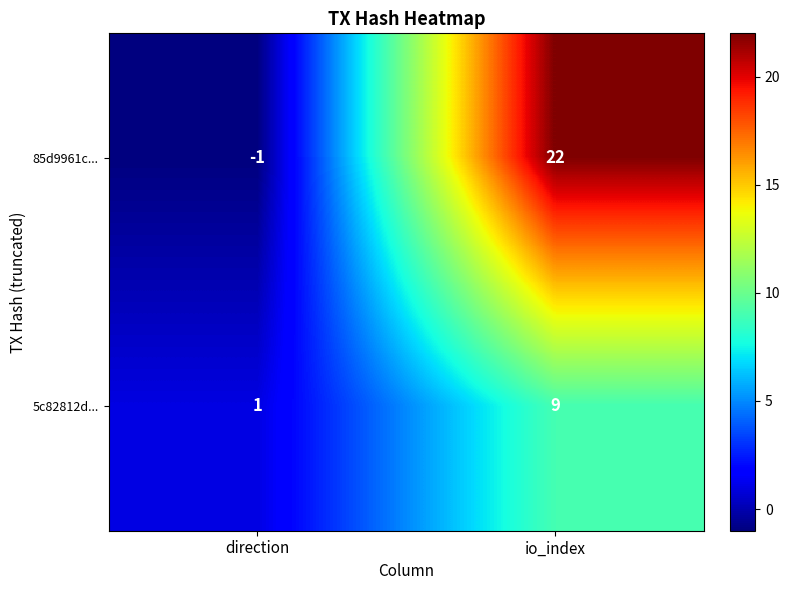

At how many categories does at least one series exceed 3?

1